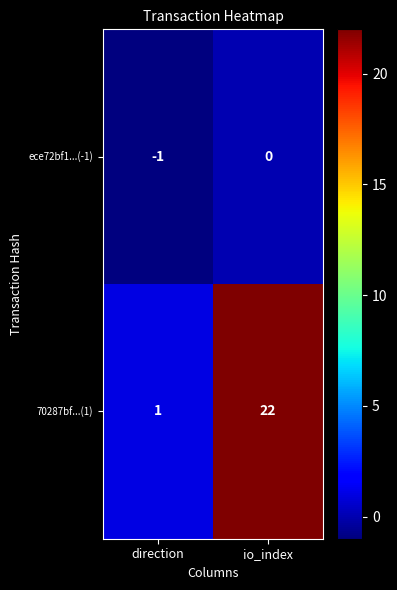

At which category does the chart reach its minimum across all series?

direction